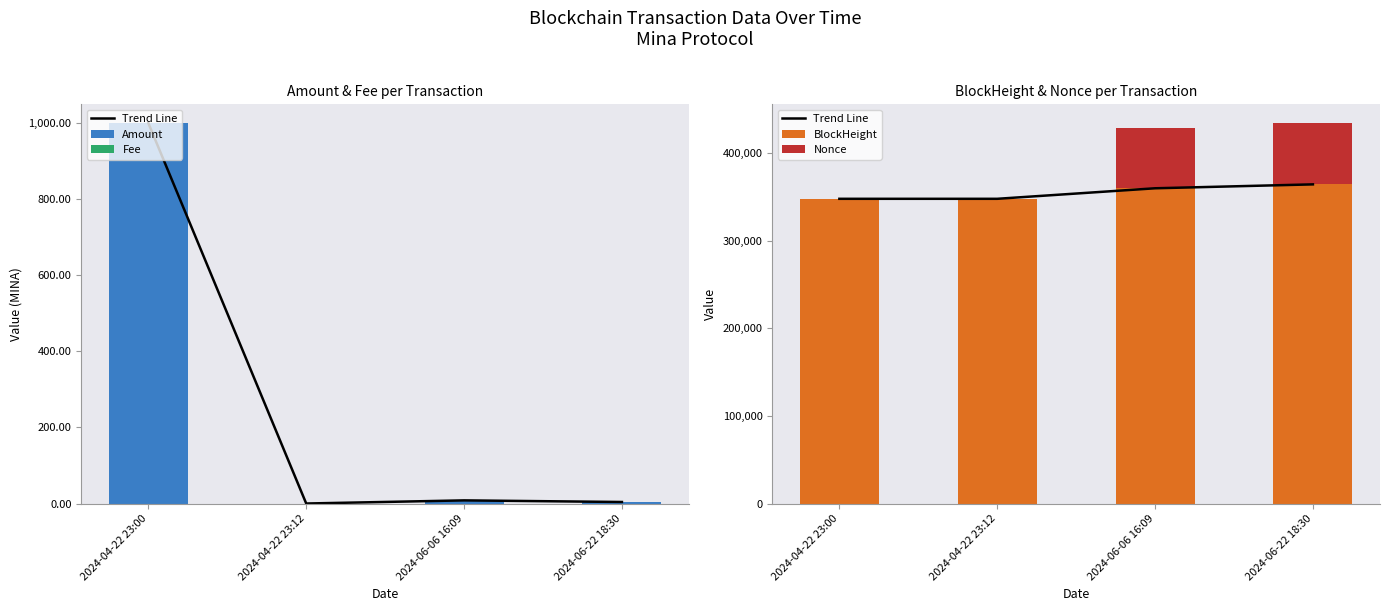

List the labels in order of Fee value, largest first.

2024-04-22 23:00, 2024-04-22 23:12, 2024-06-06 16:09, 2024-06-22 18:30